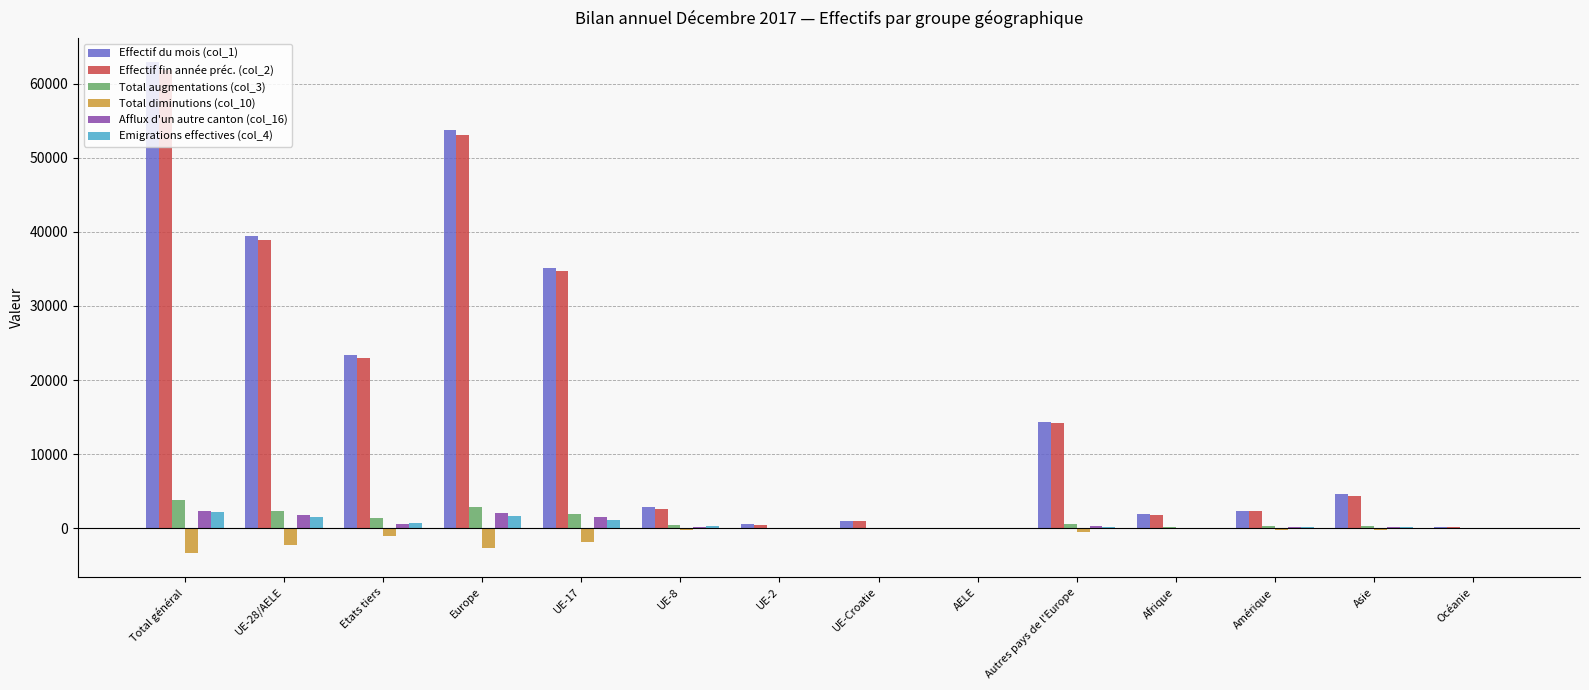

The Emigrations effectives (col_4) series shows 1690 at Europe. True or false?

True